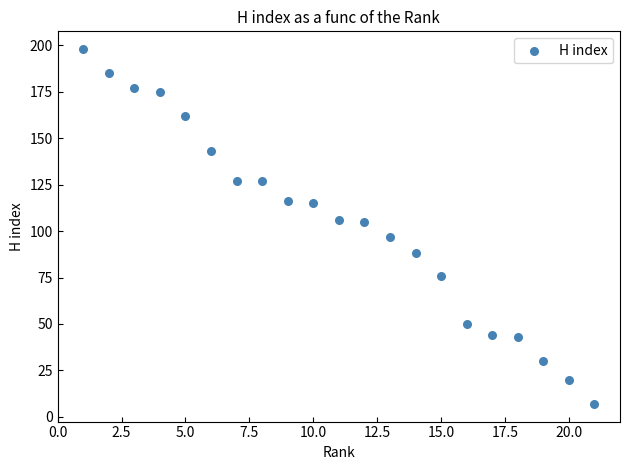

What is the range of X values (max minus min)?

20